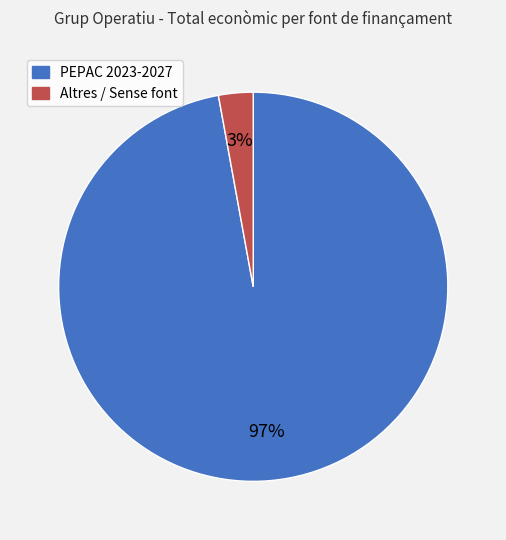

To the nearest percent, what is the average slice percentage?

50%